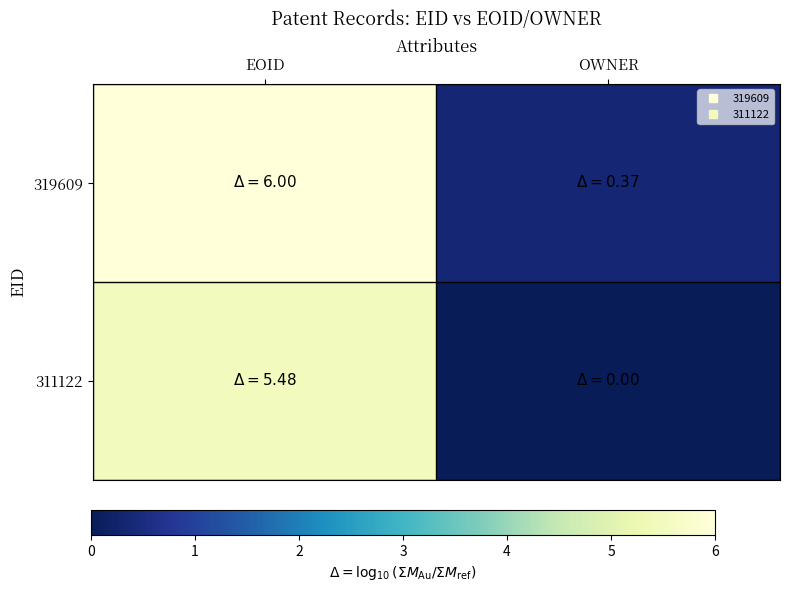

Reading left to right, what are all the values shown in this chart?

319609: EOID=6.0	OWNER=0.4
311122: EOID=5.5	OWNER=0.0